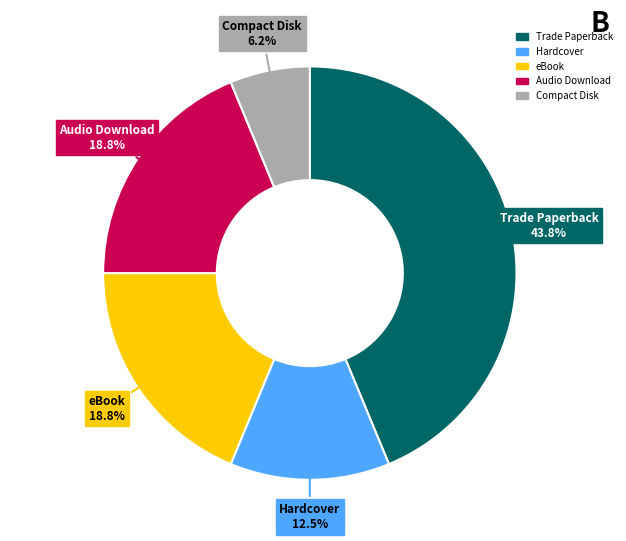

Which slice is the smallest?

Compact Disk